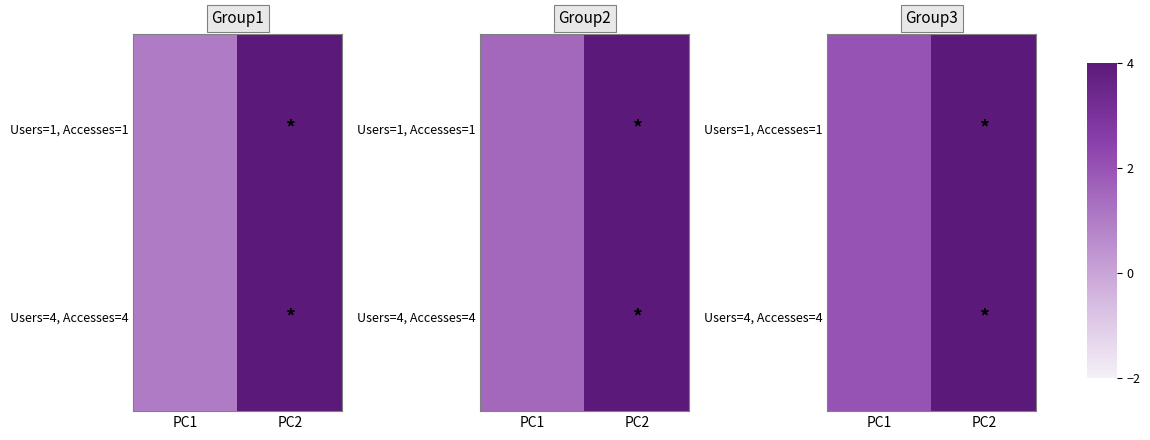

The value of Users=4, Accesses=4 at PC2 is 5. True or false?

True